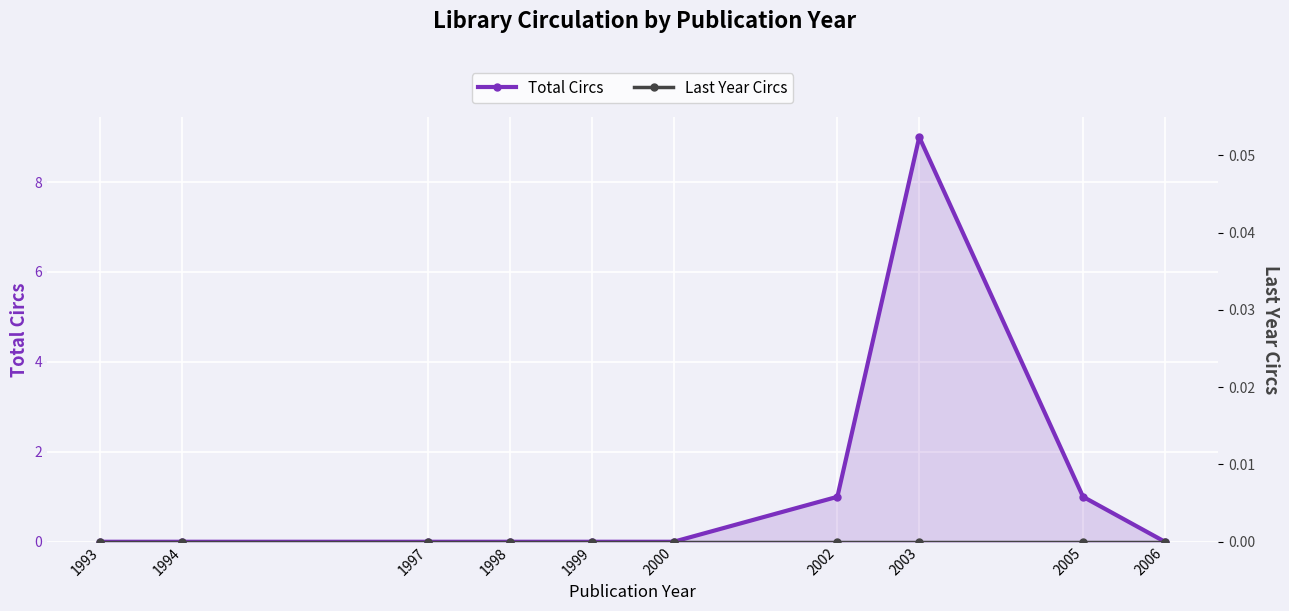

What is the difference between the highest and lowest values at 2003?

9